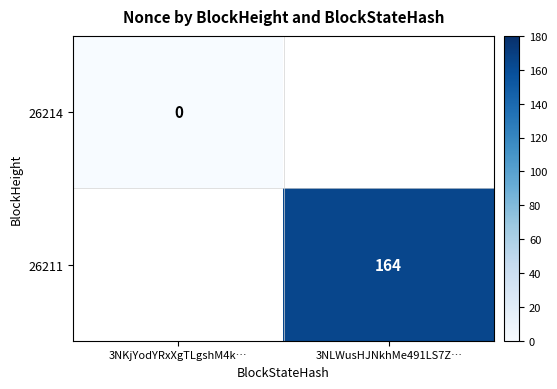

The 26211 series shows 87.7 at 3NLWusHJNkhMe491LS7Z…. True or false?

False